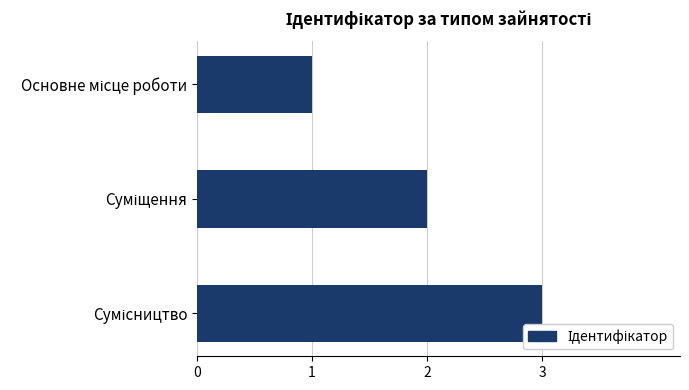

How many values are between 1 and 3?

3